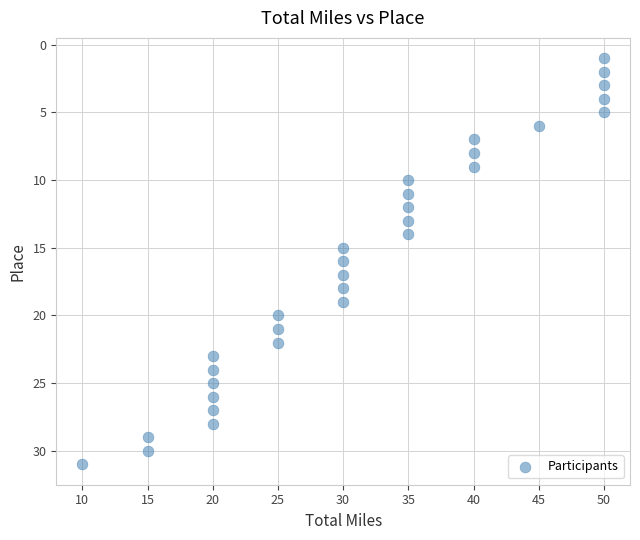

What is the range of Y values (max minus min)?

30